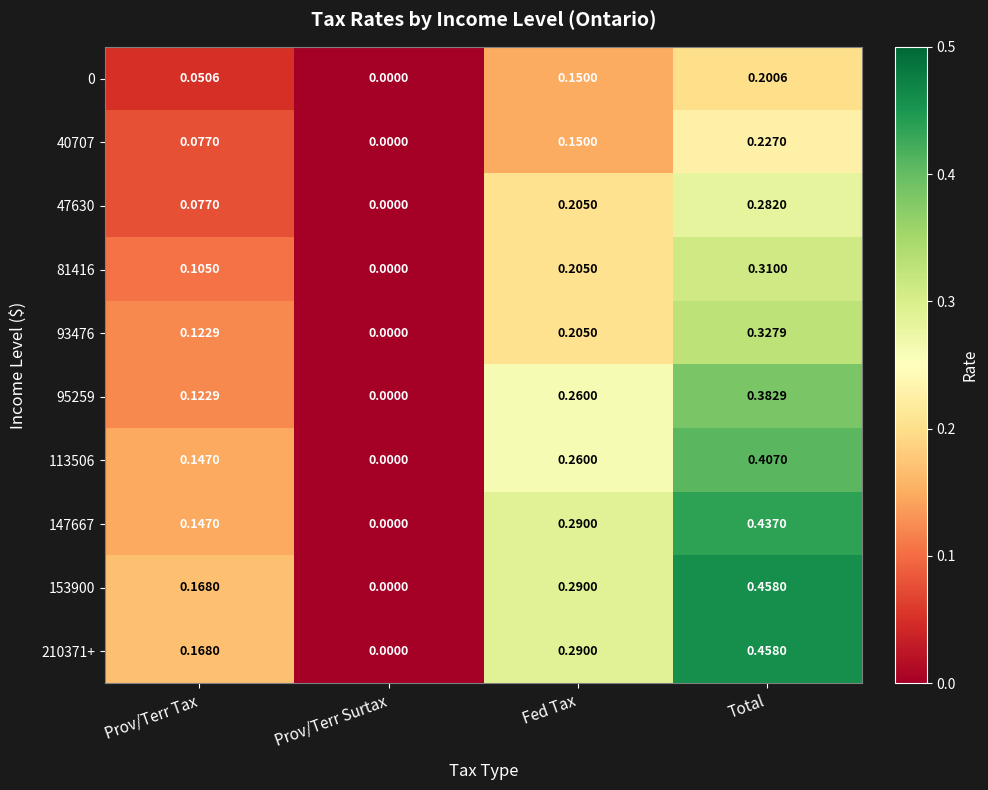

Rank the categories by 0 value from lowest to highest.

Prov/Terr Surtax, Prov/Terr Tax, Fed Tax, Total